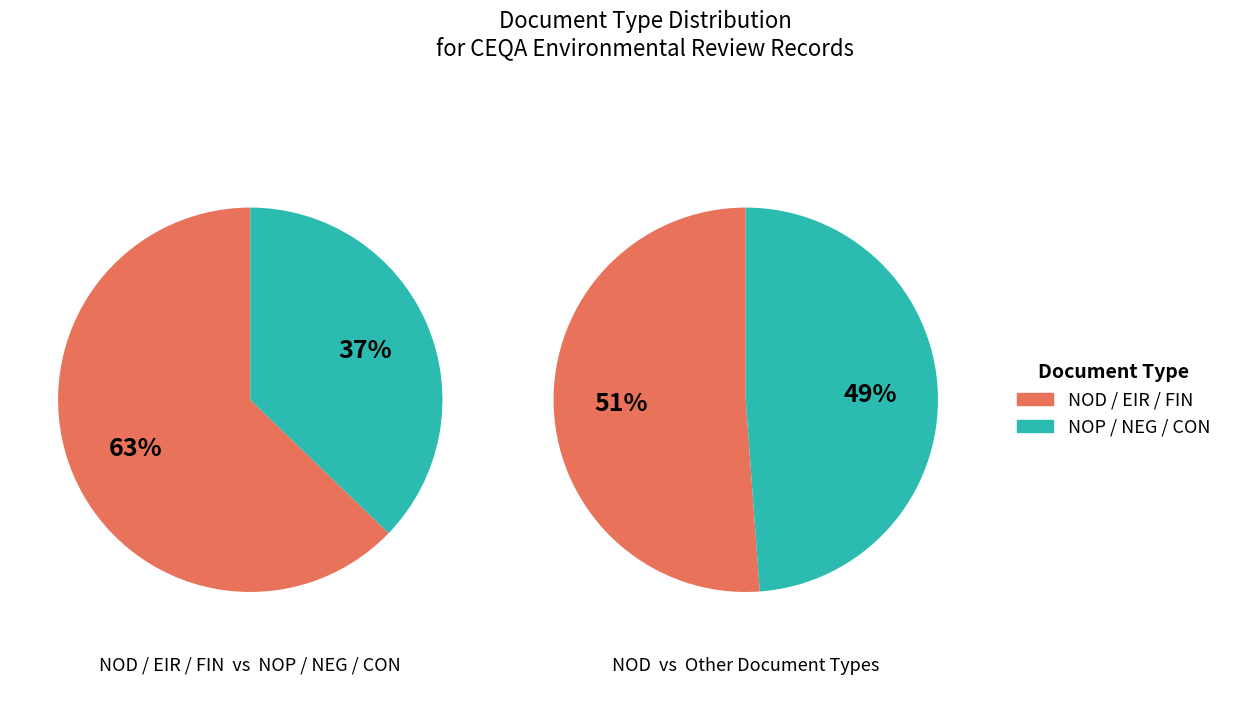

How much of the chart is everything except CON?

97.7%